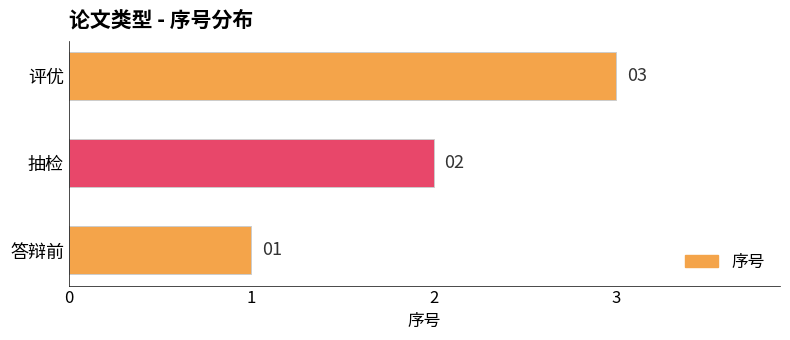

How many series are shown in this chart?

1